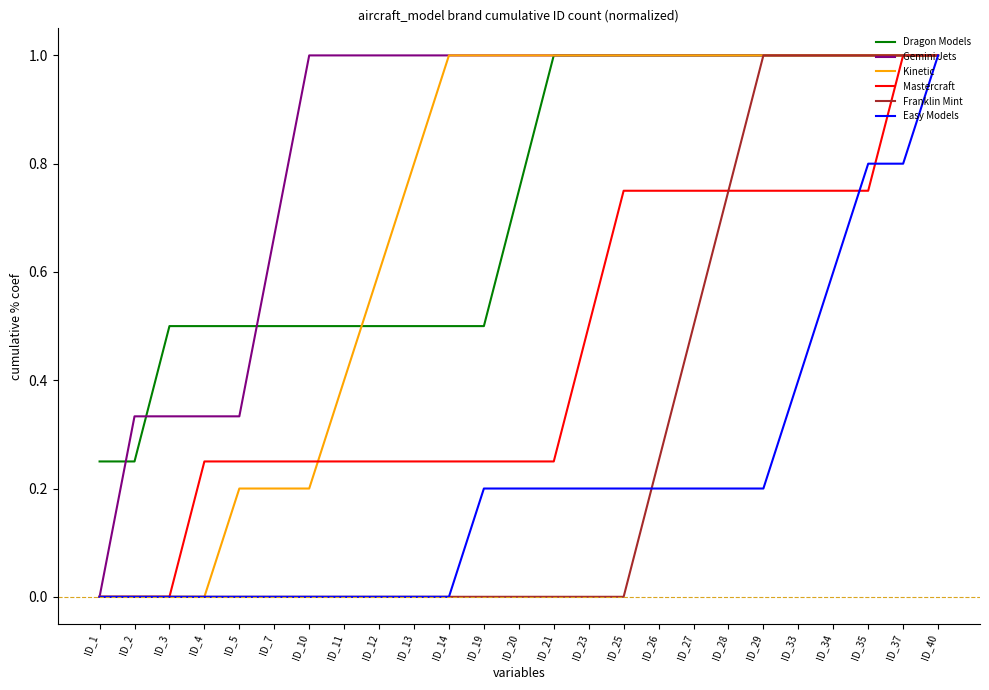

Is the value of Kinetic at ID_7 greater than the value of Dragon Models at ID_10?

No